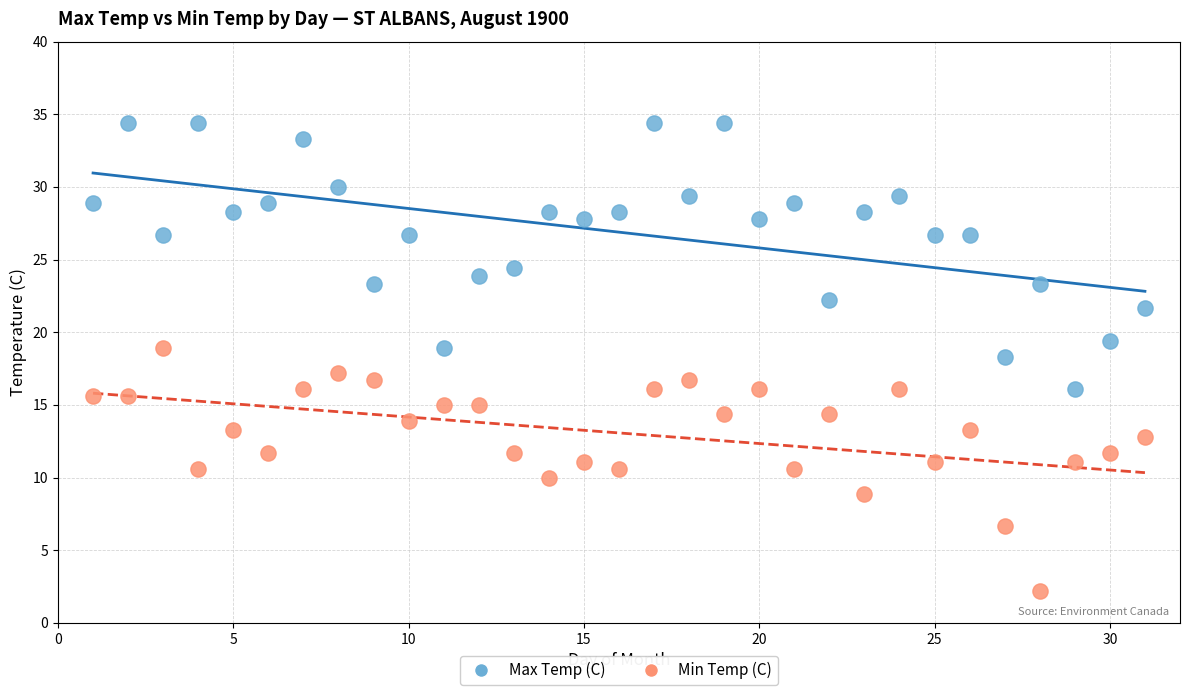

Which series reaches the maximum Y coordinate?

Max Temp (C)